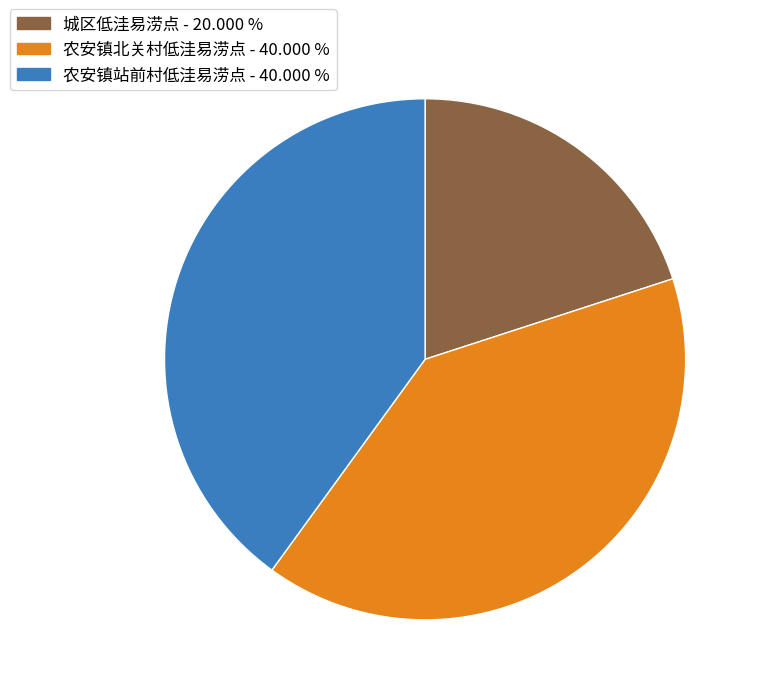

True or false: 农安镇站前村低洼易涝点 accounts for 40% of the total.

True